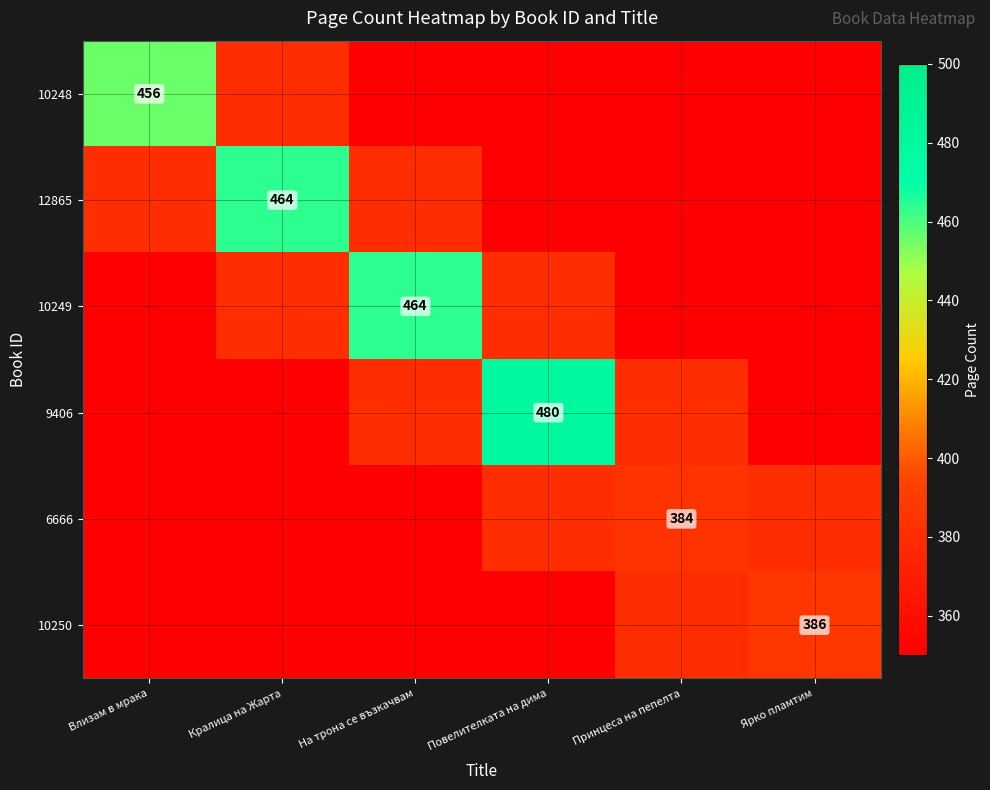

Rank the series by their maximum value, from highest to lowest.

9406, 12865, 10249, 10248, 10250, 6666